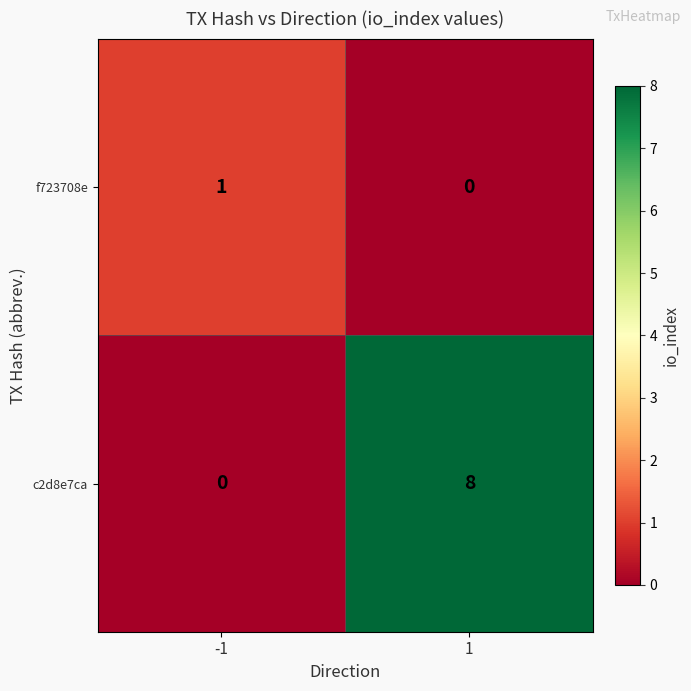

Rank the series by their average value, from lowest to highest.

f723708e, c2d8e7ca